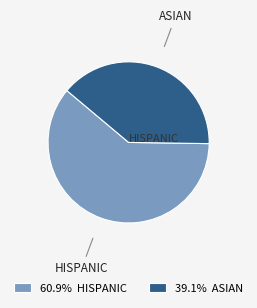

Which slice is the largest?

HISPANIC